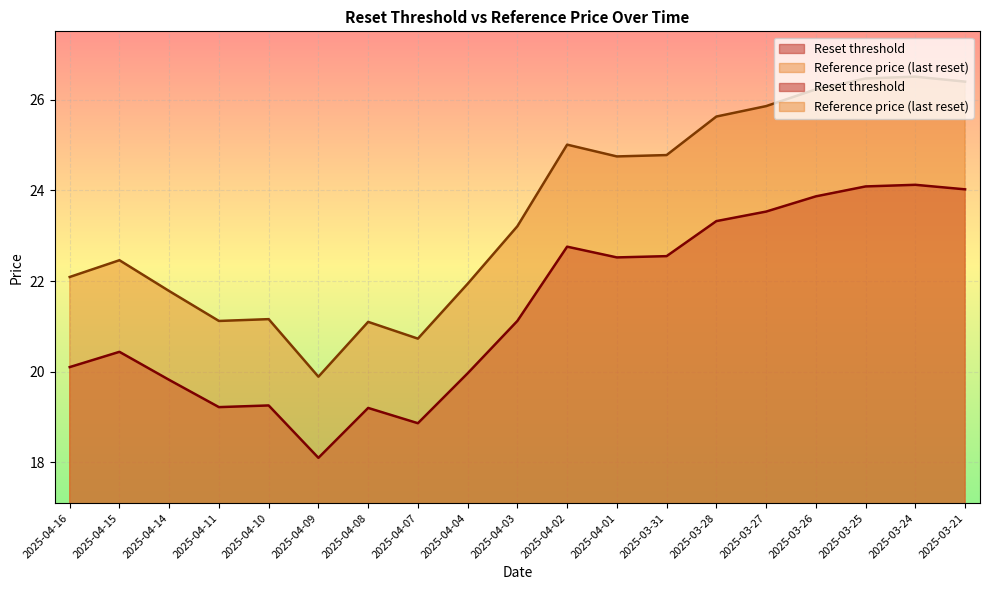

The Reference price (last reset) series shows 24.8 at 2025-04-01. True or false?

True